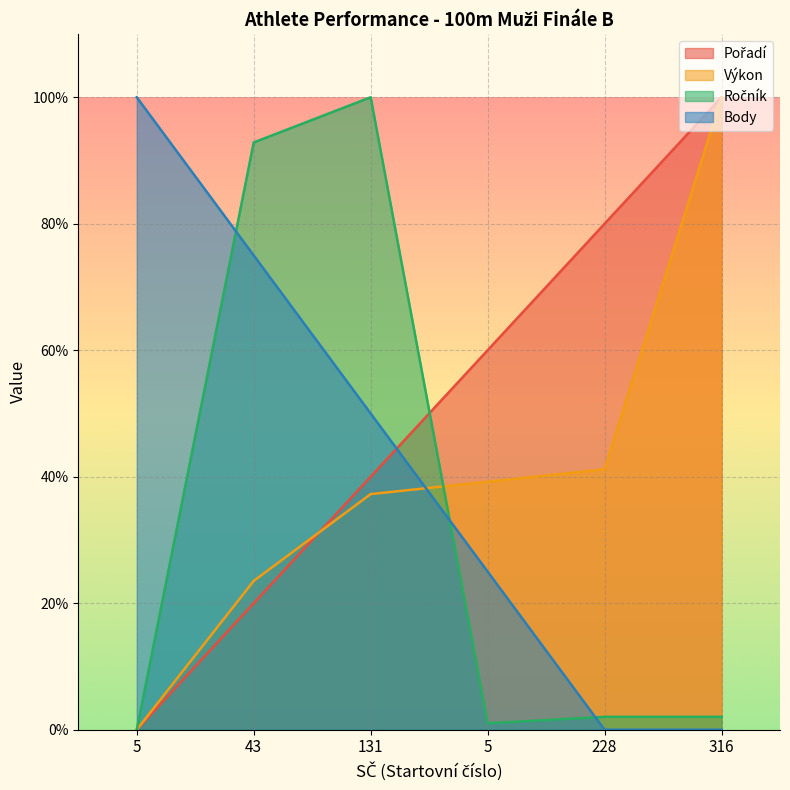

Is it true that Výkon equals 21.3 at 5?

False